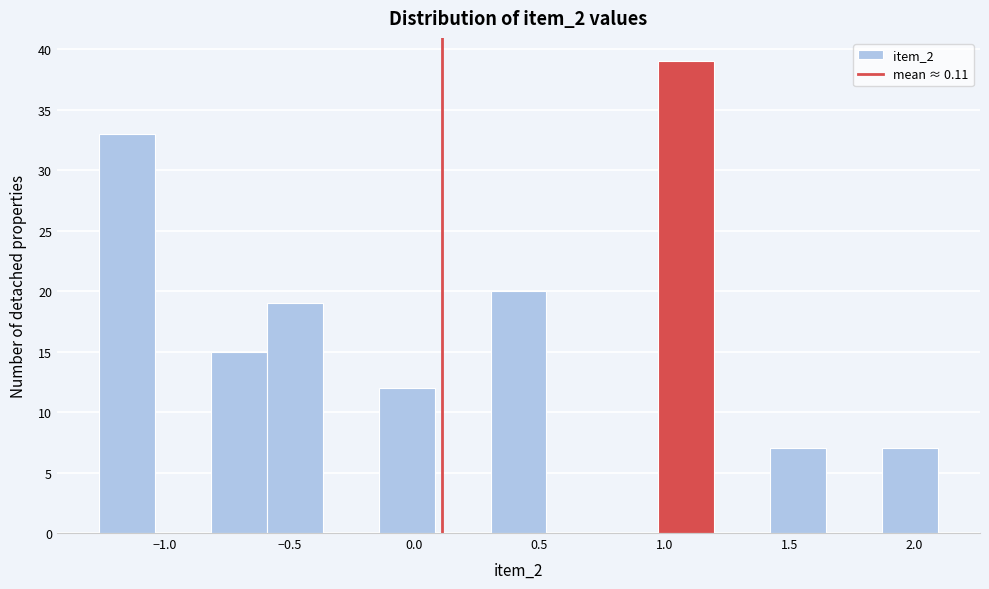

Which range on the x-axis has the tallest bar?

1.00 to 1.20